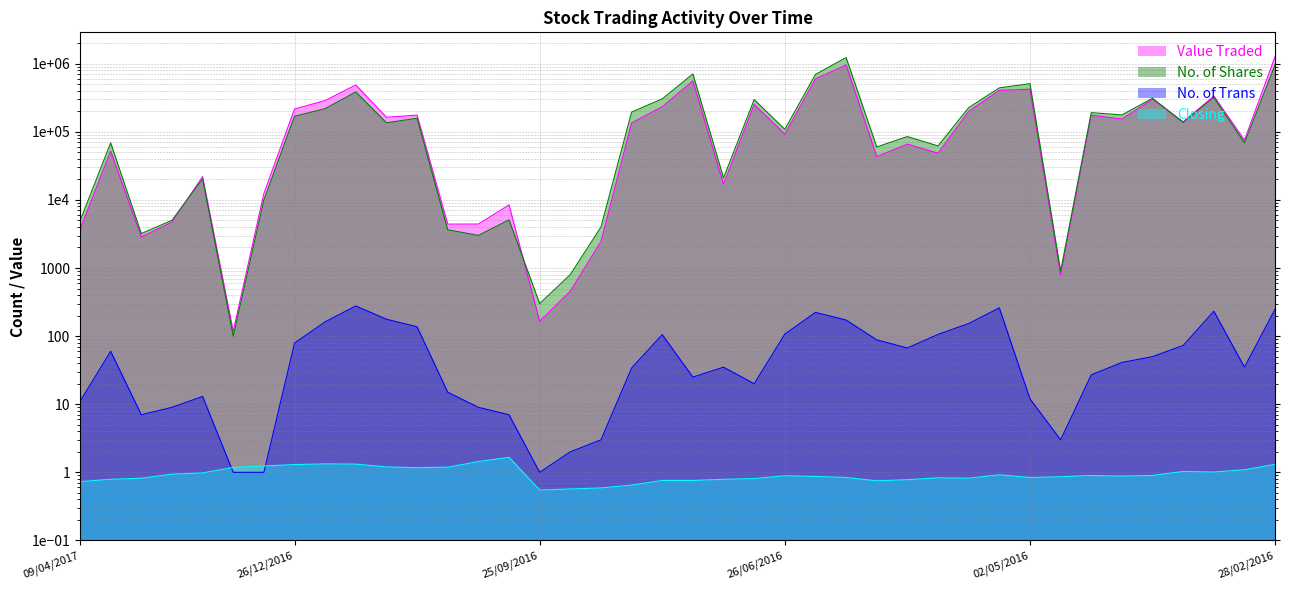

Where is No. of Shares nearest to the value 614906?

19/06/2016